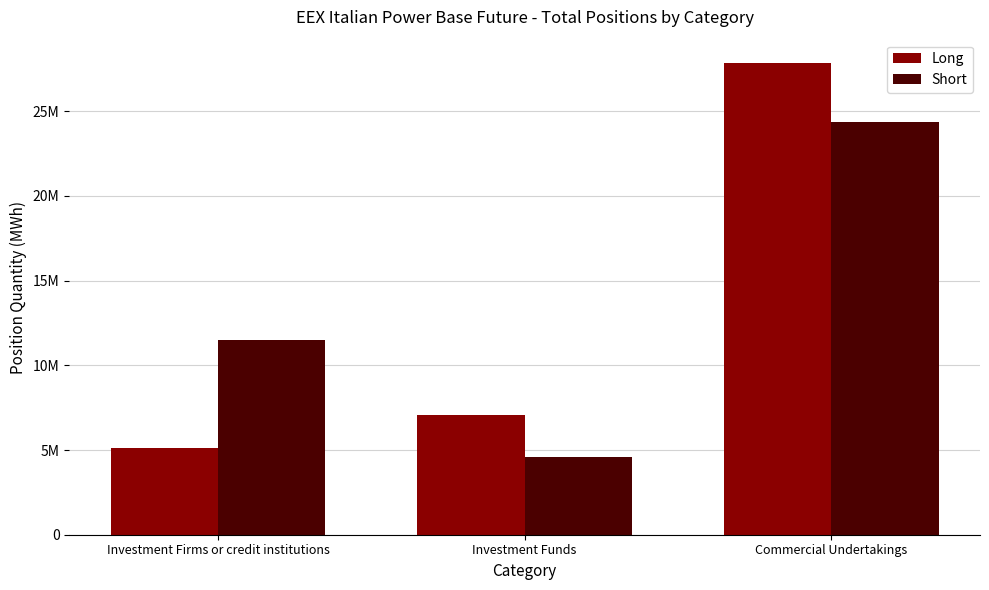

Which category has the lowest value across all series?

Investment Funds